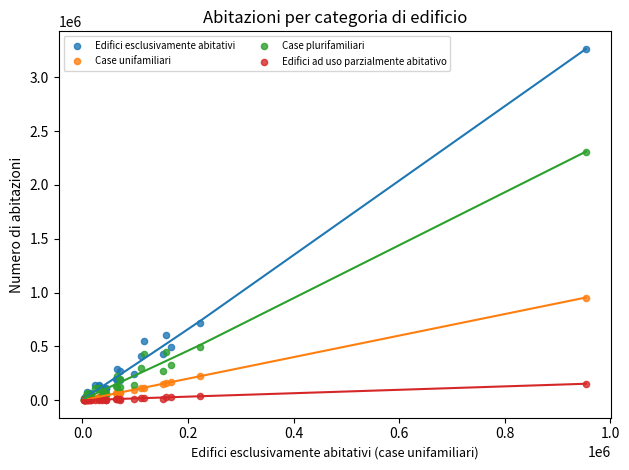

What are all the series names shown in the legend?

Edifici esclusivamente abitativi, Case unifamiliari, Case plurifamiliari, Edifici ad uso parzialmente abitativo